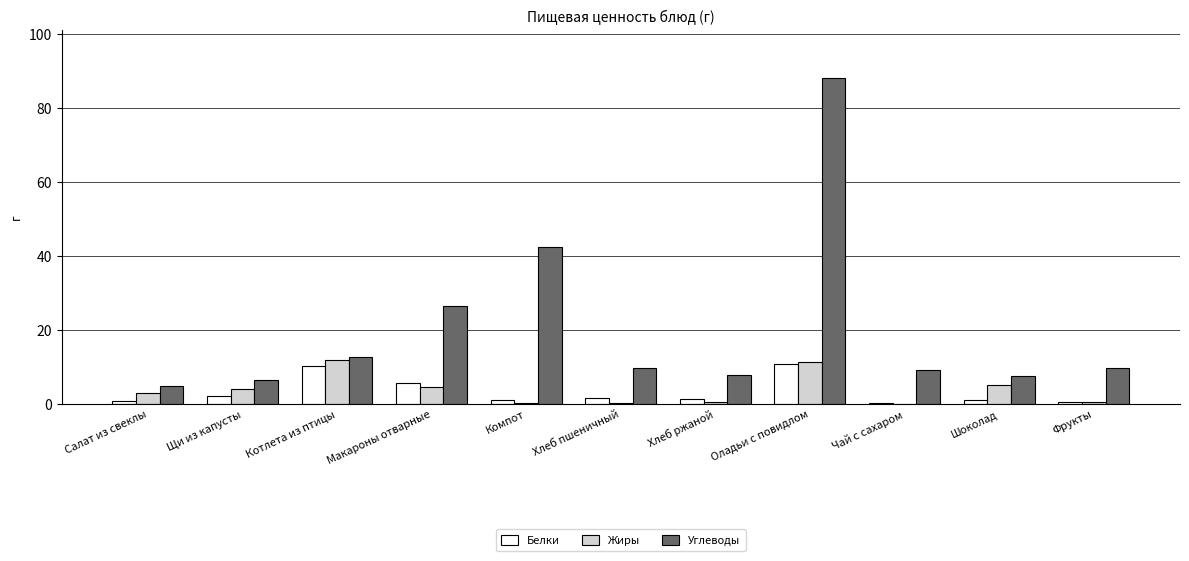

The Углеводы series shows 26.4 at Компот. True or false?

False